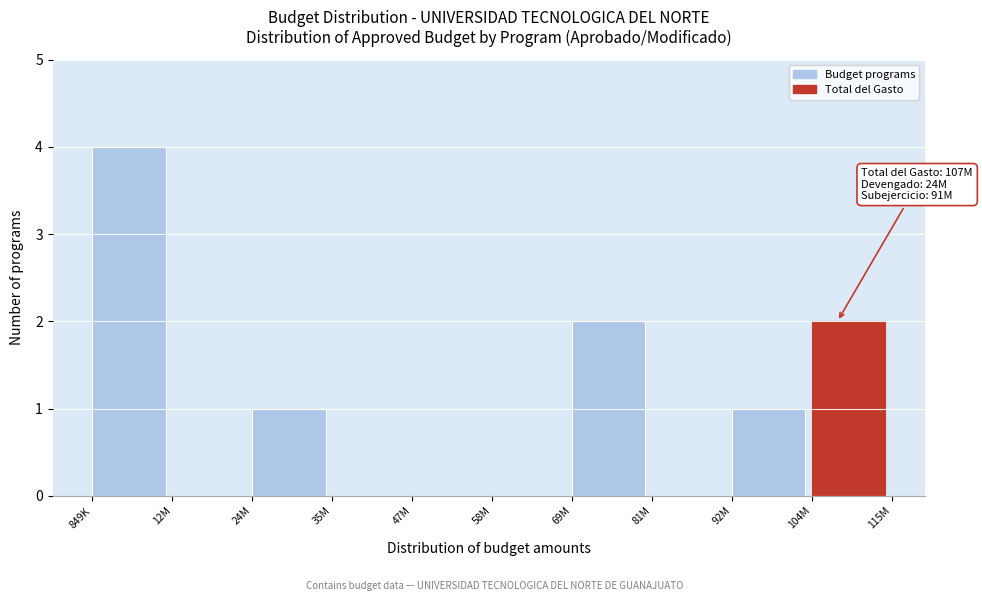

Reading right to left, transcribe all the data shown in this chart.

104M=2	92M=1	81M=0	69M=2	58M=0	47M=0	35M=0	24M=1	12M=0	849K=4